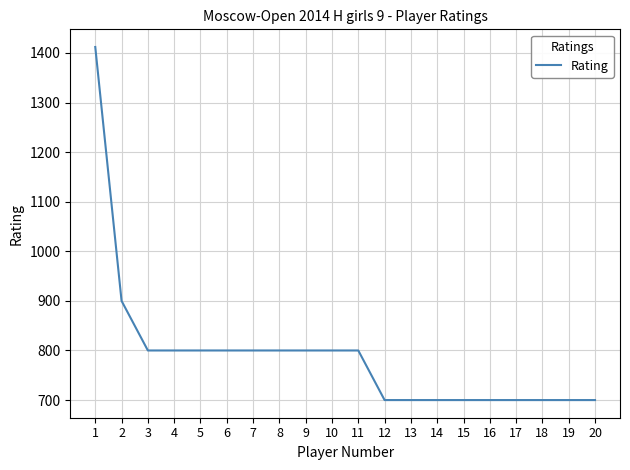

What is the ratio of the value at 3 to the value at 19?

1.1